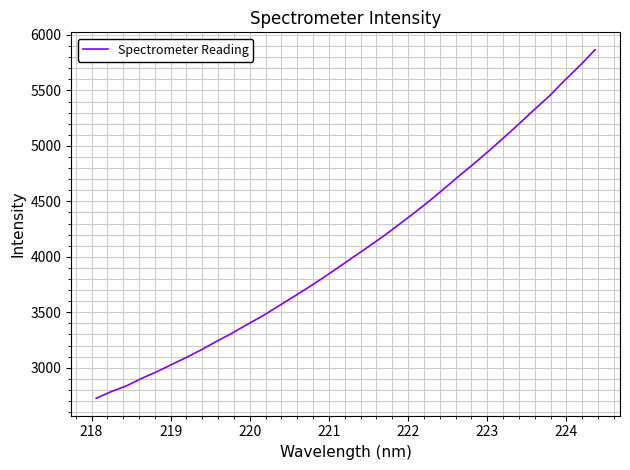

What is the minimum value shown in the chart?

2724.4